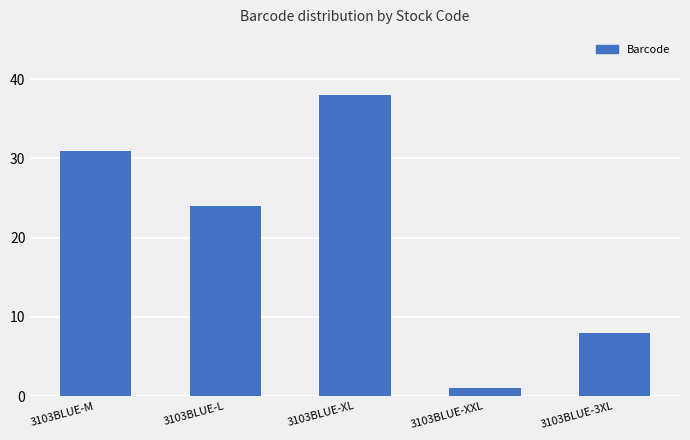

What is the value of the 3rd bar from the left?

38